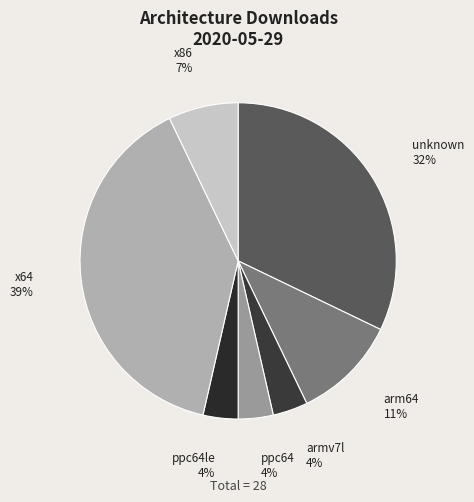

Rank the categories by value from highest to lowest.

x64, unknown, arm64, x86, armv7l, ppc64, ppc64le